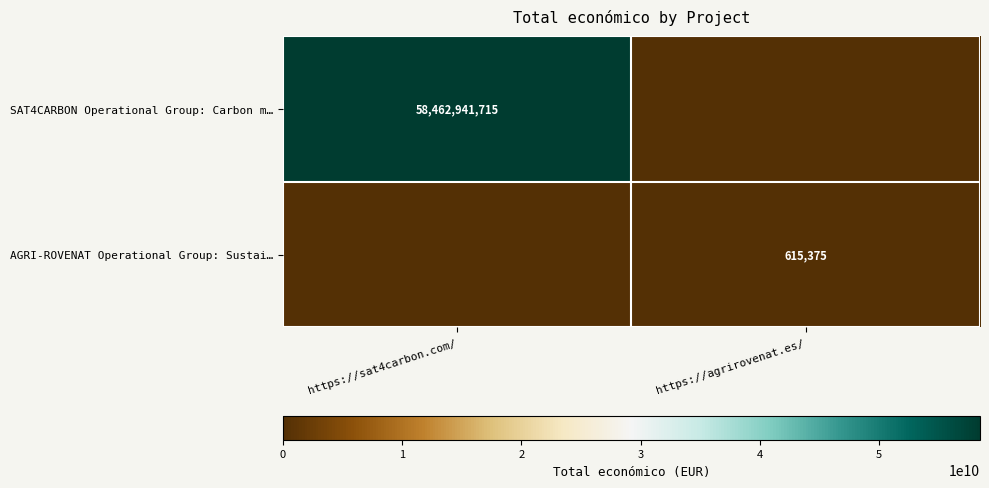

The AGRI-ROVENAT Operational Group: Sustai… series shows 936744 at https://agrirovenat.es/. True or false?

False